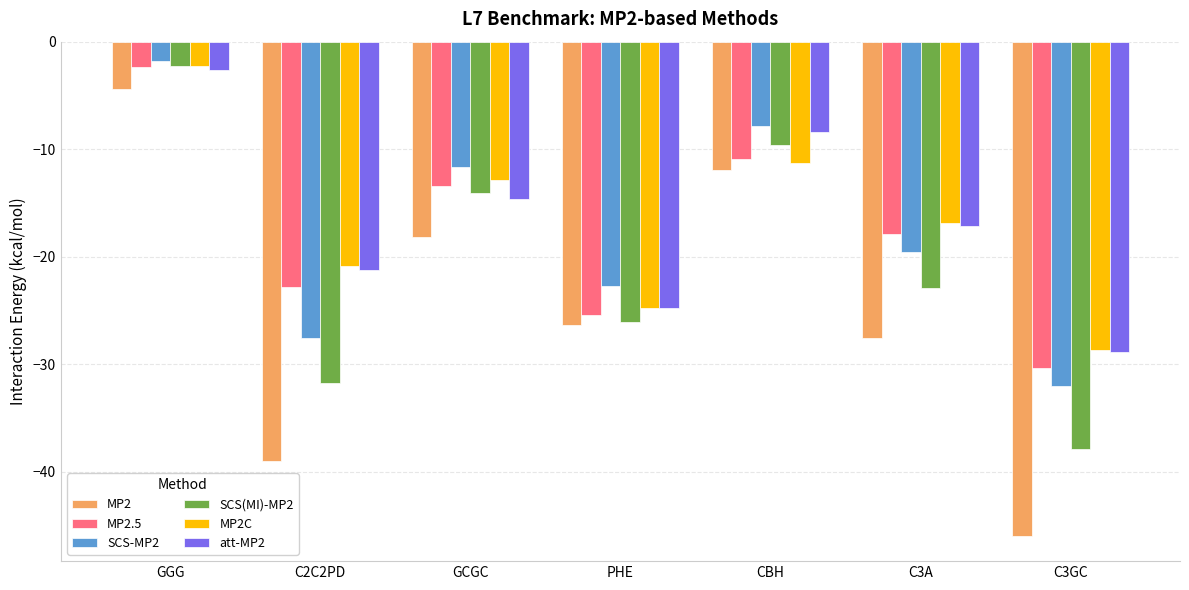

At which category is the sum across all series the highest?

GGG